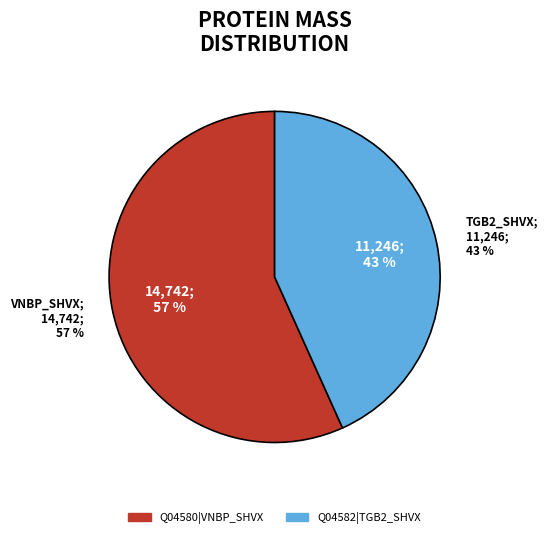

Rank the categories by value from lowest to highest.

sp|Q04582|TGB2_SHVX, sp|Q04580|VNBP_SHVX